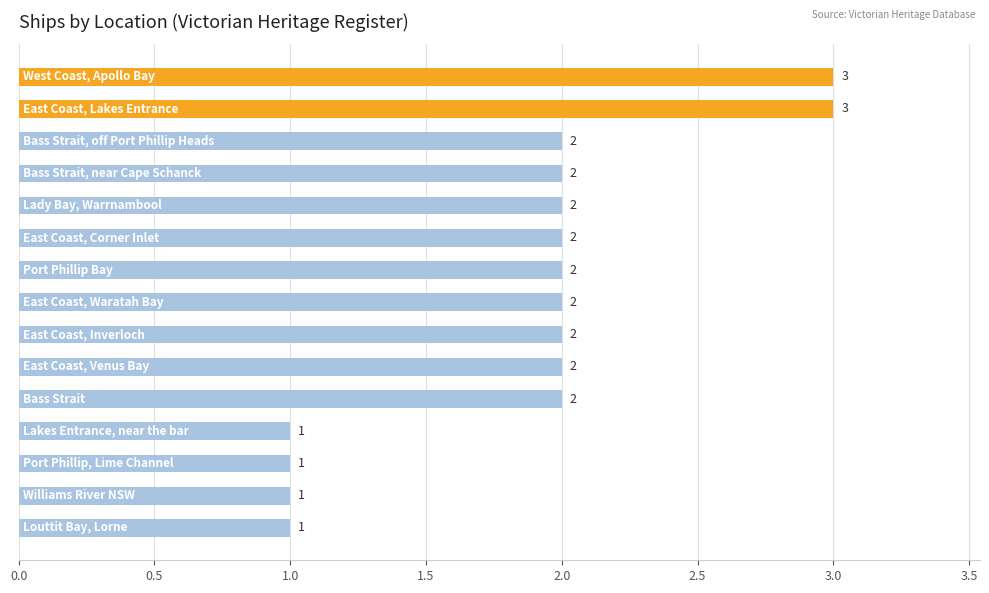

What is the sum of all values?

28